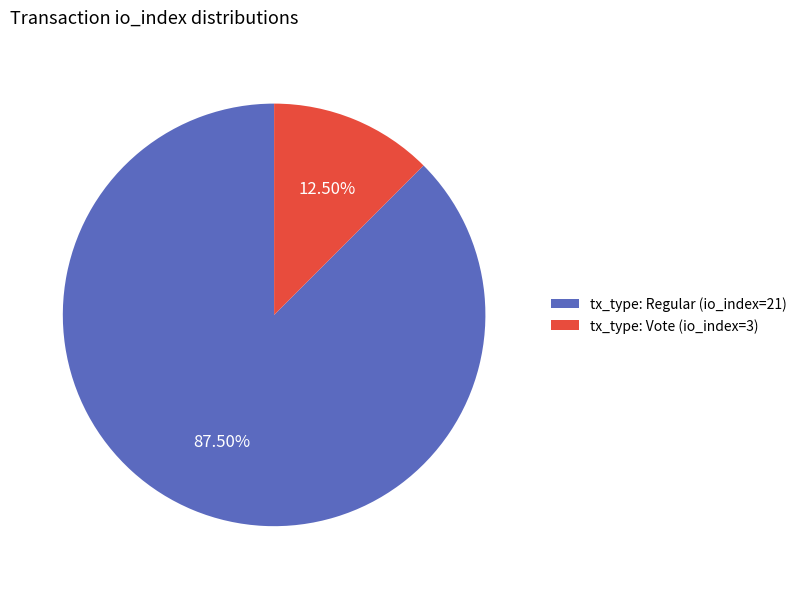

What is the total percentage of tx_type: Regular (io_index=21) and tx_type: Vote (io_index=3)?

100.0%